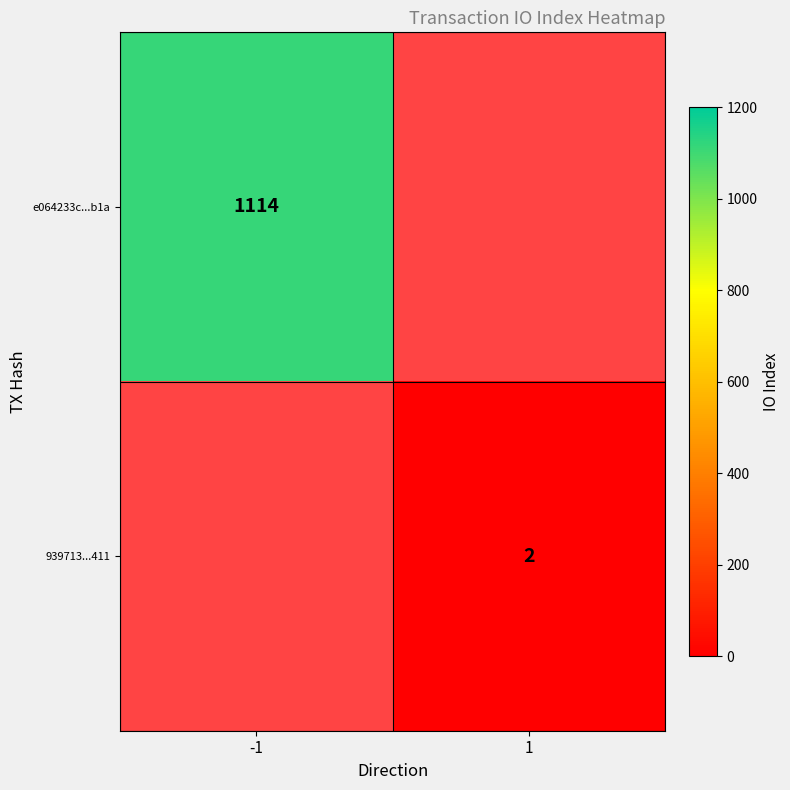

How many data points does each series have?

2